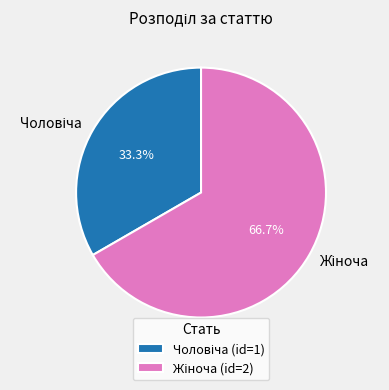

To the nearest percent, what percentage of the pie is Чоловіча?

33%